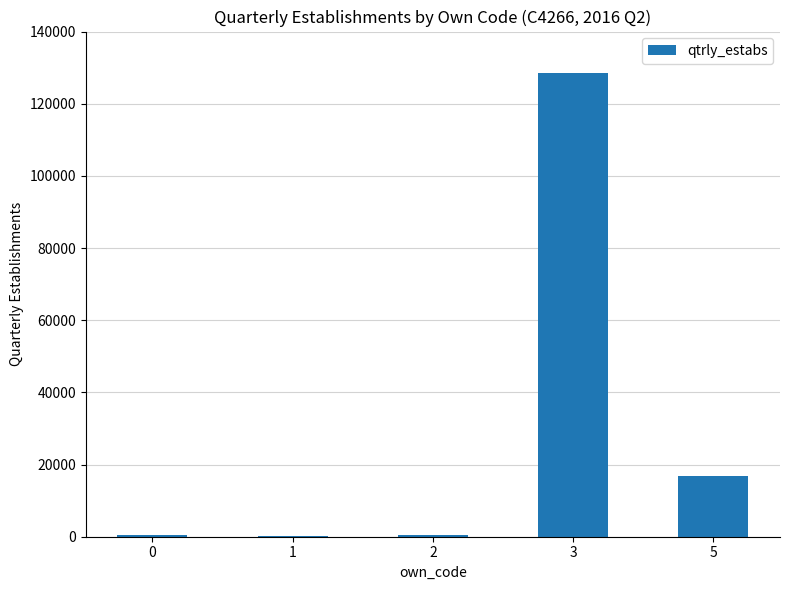

True or false: the data shows 128399 at 3.

True